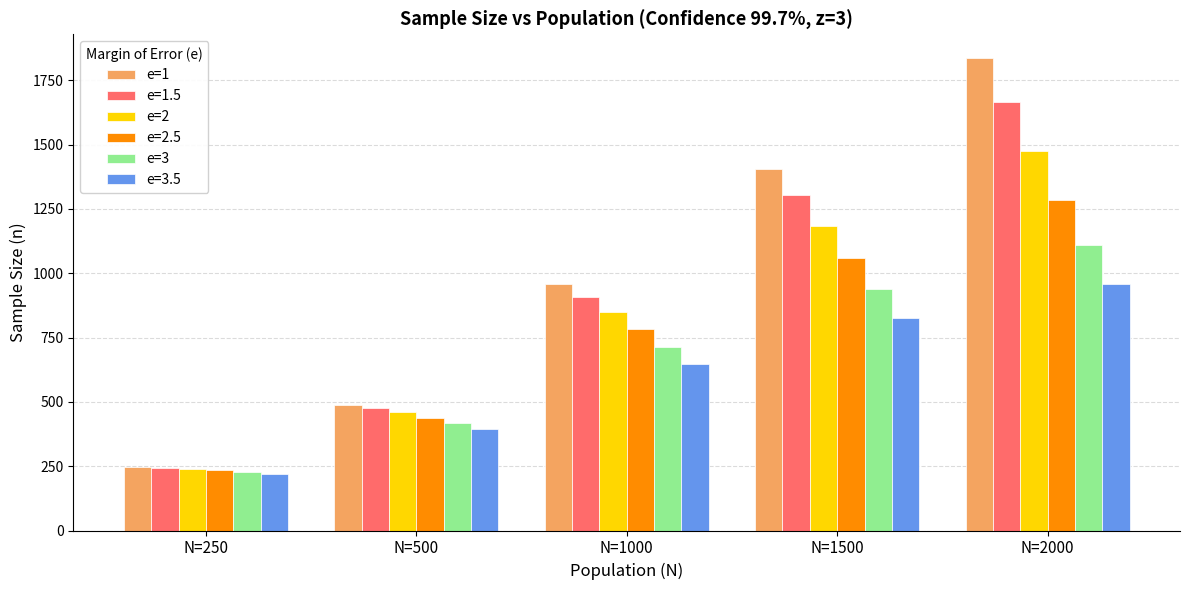

Is it true that e=1 equals 1406.2 at N=1500?

True